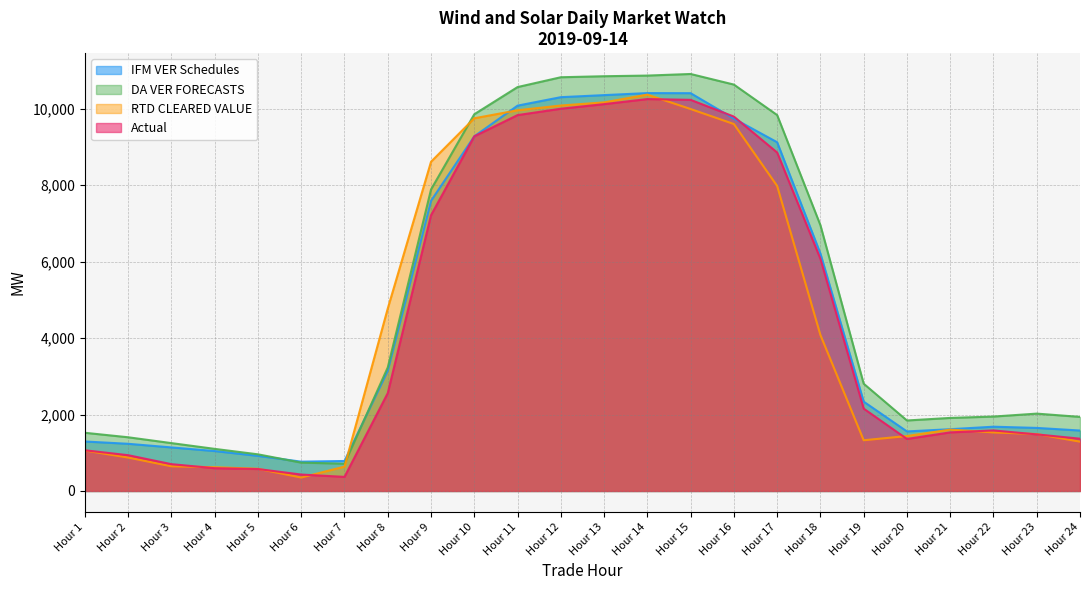

The value of RTD CLEARED VALUE at Hour 2 is 301.8. True or false?

False